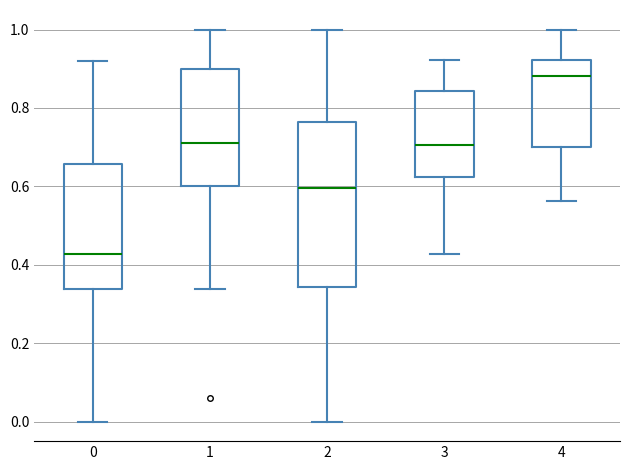

Reading left to right, read every box against the y-axis: the position of its median line, the range the box covers, and the ends of its whiskers. The values are not printed on the chart, so give them approximately, as read against the axis.

0: median 0.42, box 0.34 to 0.66, whiskers 0.00 to 0.92
1: median 0.70, box 0.60 to 0.90, whiskers 0.34 to 1.00
2: median 0.60, box 0.34 to 0.76, whiskers 0.00 to 1.00
3: median 0.70, box 0.62 to 0.84, whiskers 0.42 to 0.92
4: median 0.88, box 0.70 to 0.92, whiskers 0.56 to 1.00